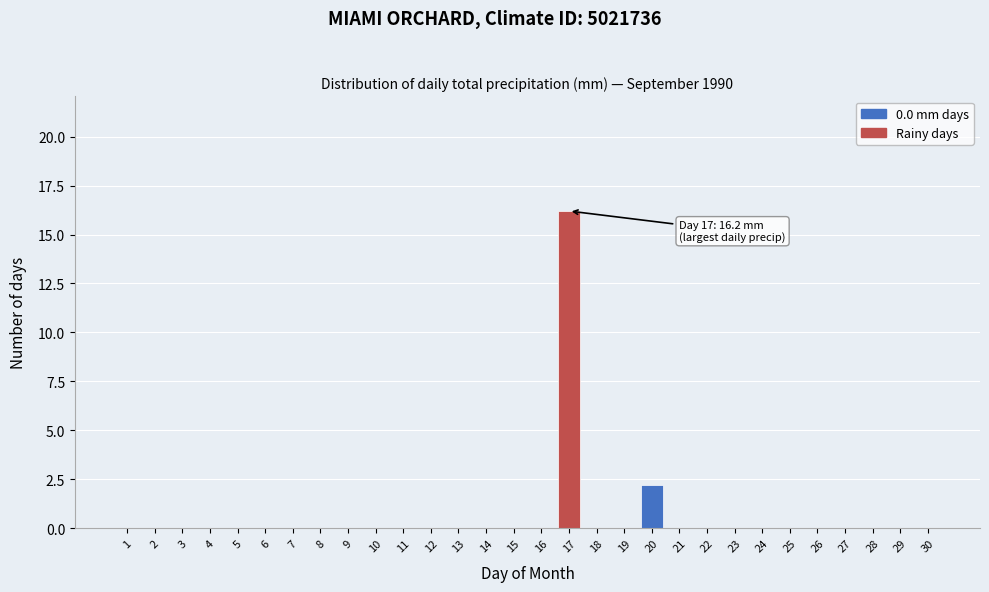

Reading left to right, what are all the values shown in this chart?

1=0.0	2=0.0	3=0.0	4=0.0	5=0.0	6=0.0	7=0.0	8=0.0	9=0.0	10=0.0	11=0.0	12=0.0	13=0.0	14=0.0	15=0.0	16=0.0	17=16.2	18=0.0	19=0.0	20=2.2	21=0.0	22=0.0	23=0.0	24=0.0	25=0.0	26=0.0	27=0.0	28=0.0	29=0.0	30=0.0